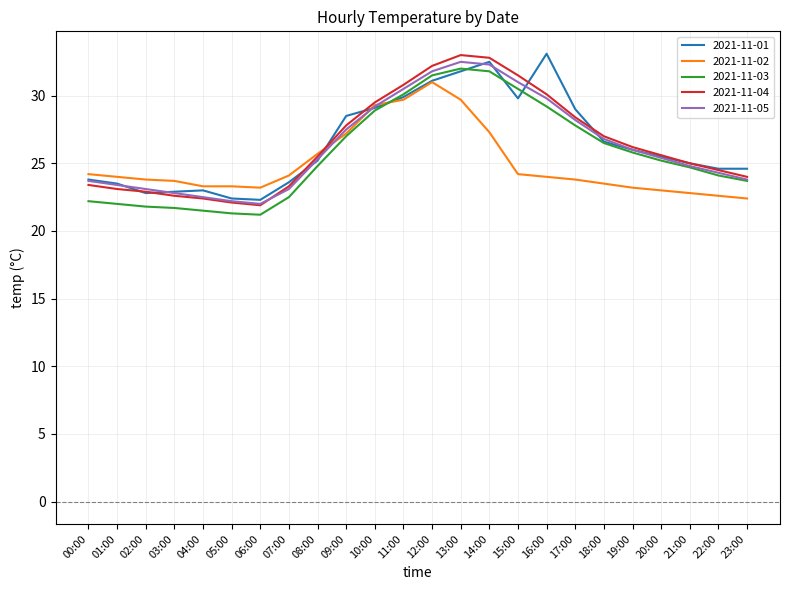

What is the spread (max minus min) of values at 22:00?

2.0